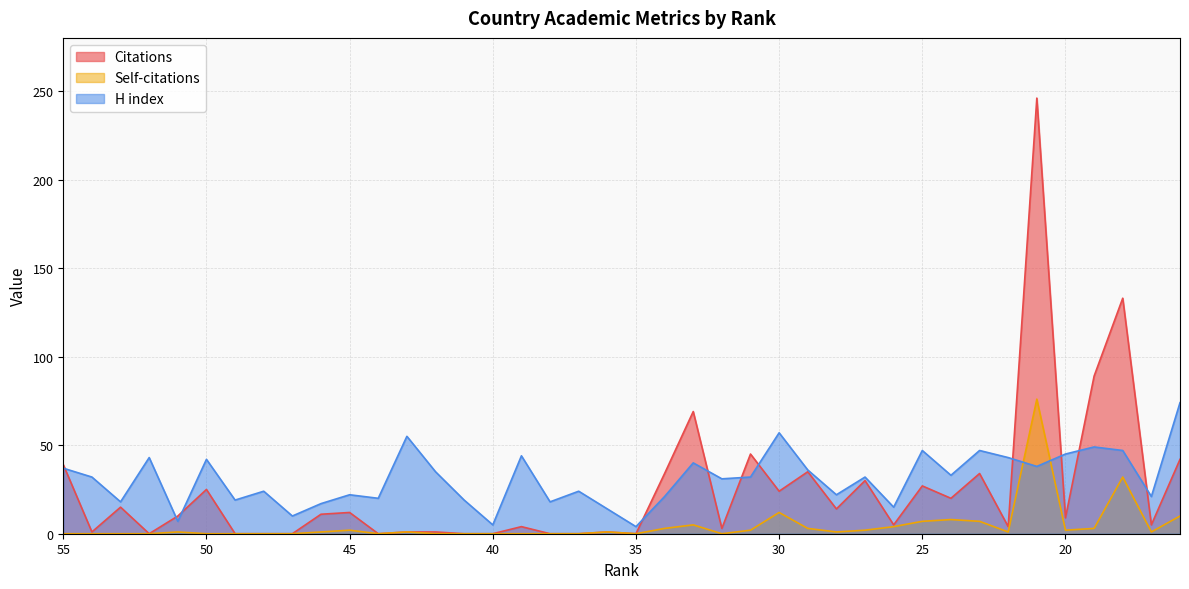

True or false: H index and Citations cross at least once.

True